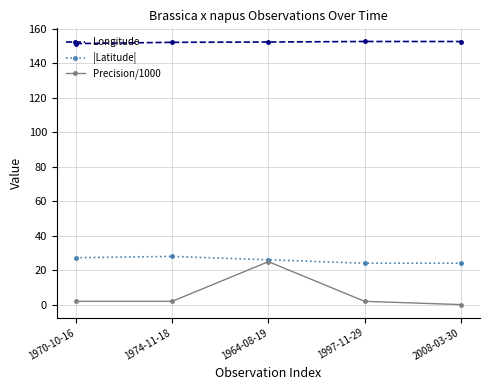

True or false: Precision/1000 has more than 1 interior local peaks.

False